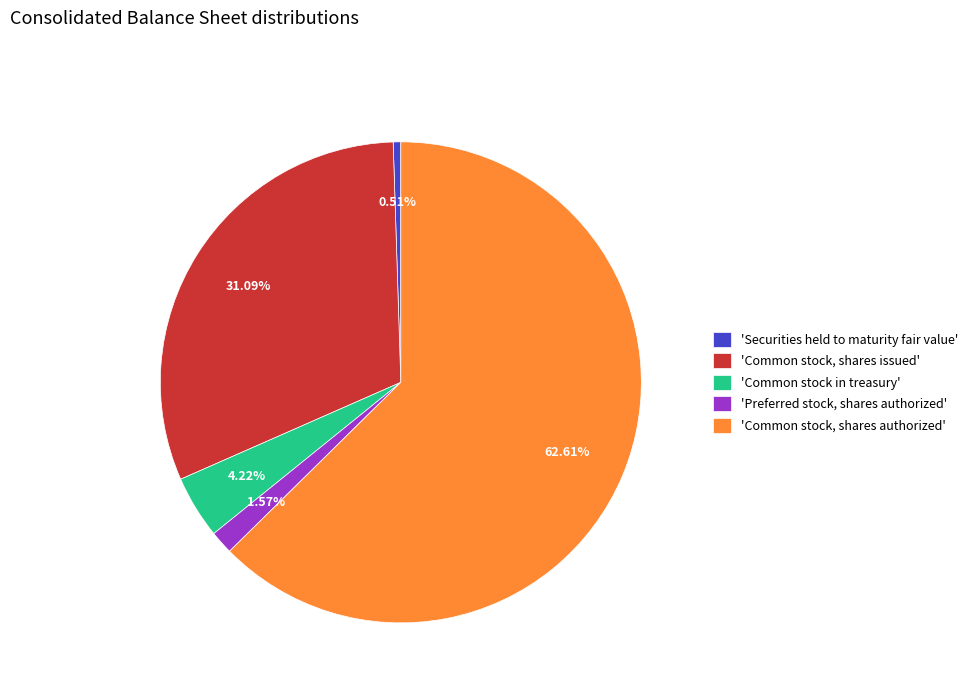

Is there any slice that represents more than half of the pie?

Yes